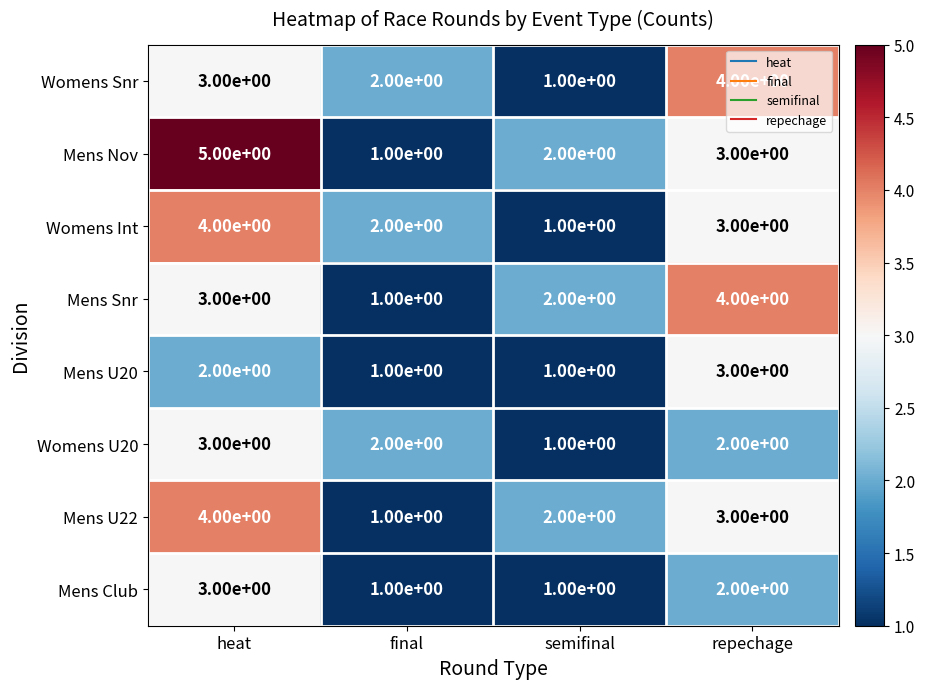

Count the Mens Nov values in the range 2 to 5.

3